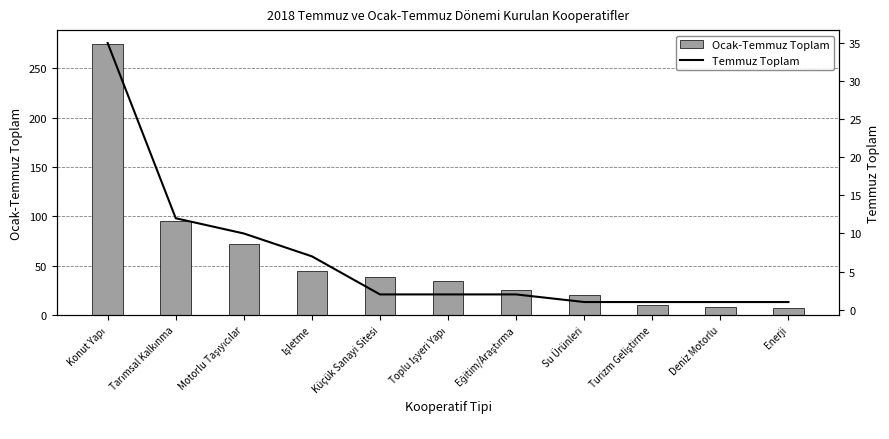

What is the label of the 3rd bar from the right?

Turizm Geliştirme